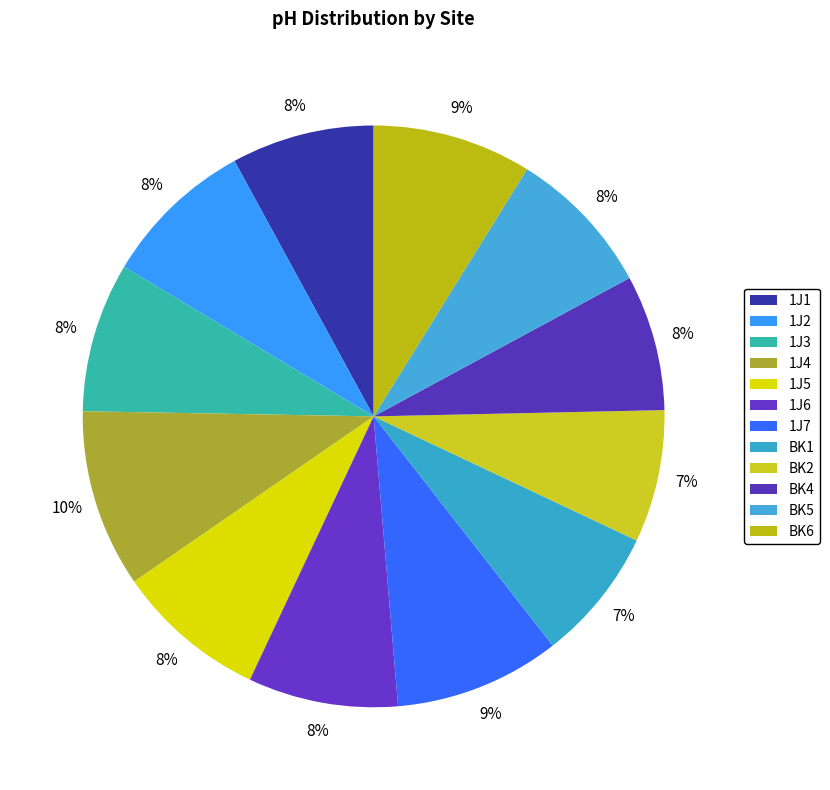

To the nearest percent, what is the difference between the largest and smallest slice percentages?

3%